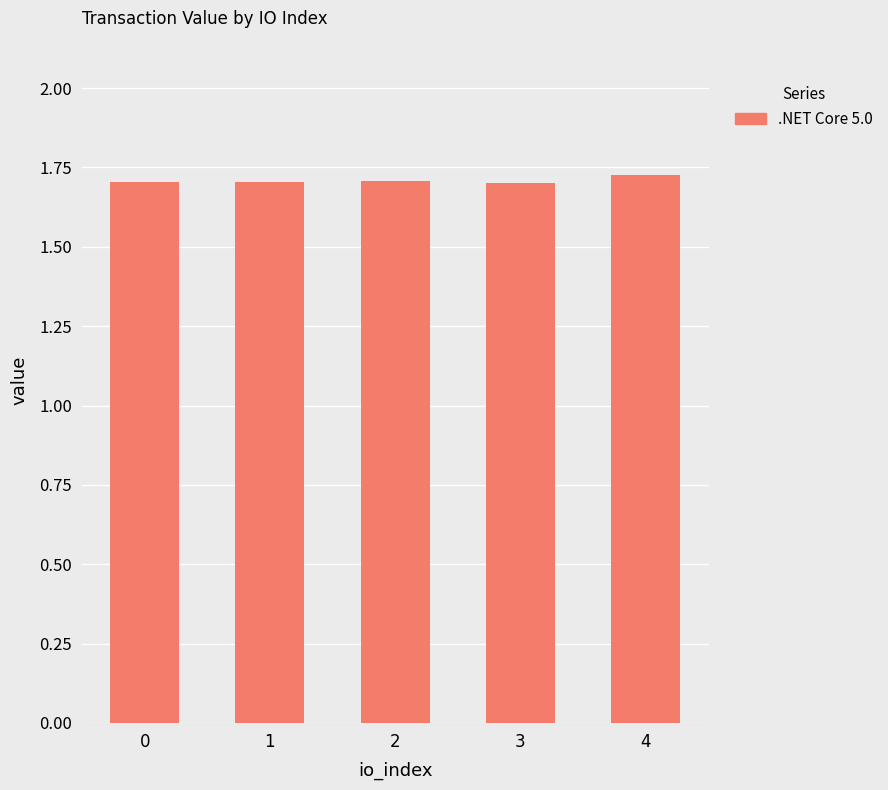

How many values are between 1 and 2?

5